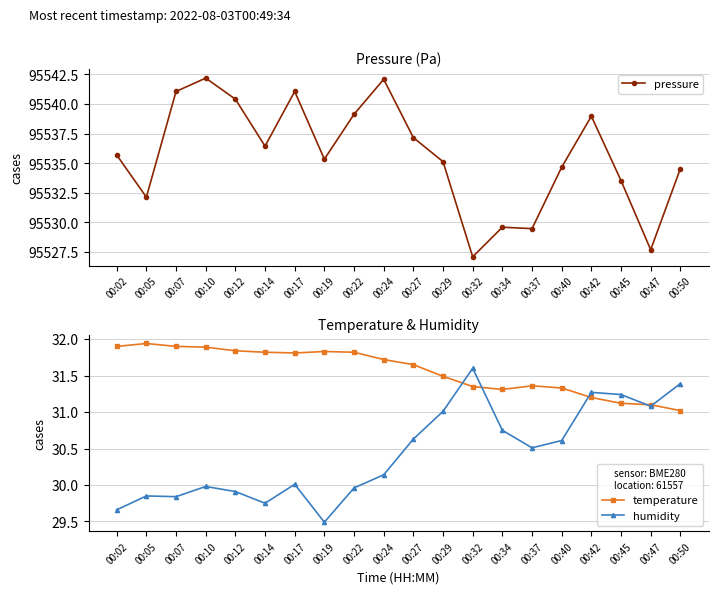

How many interior local peaks does the pressure series have?

5